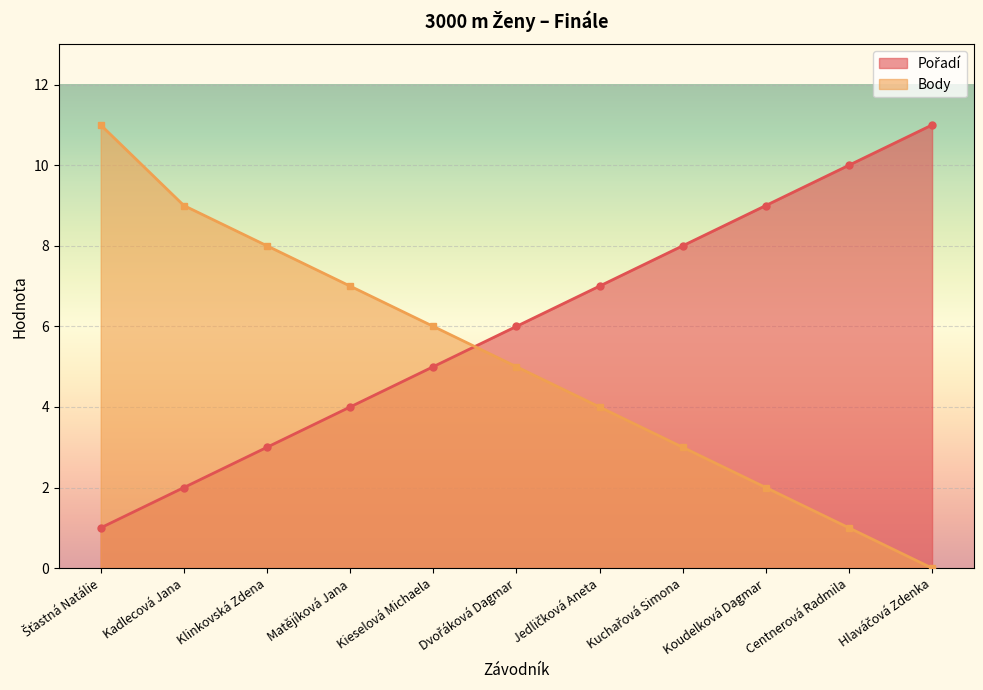

Which series ends up on top after the final intersection of Body and Pořadí?

Pořadí